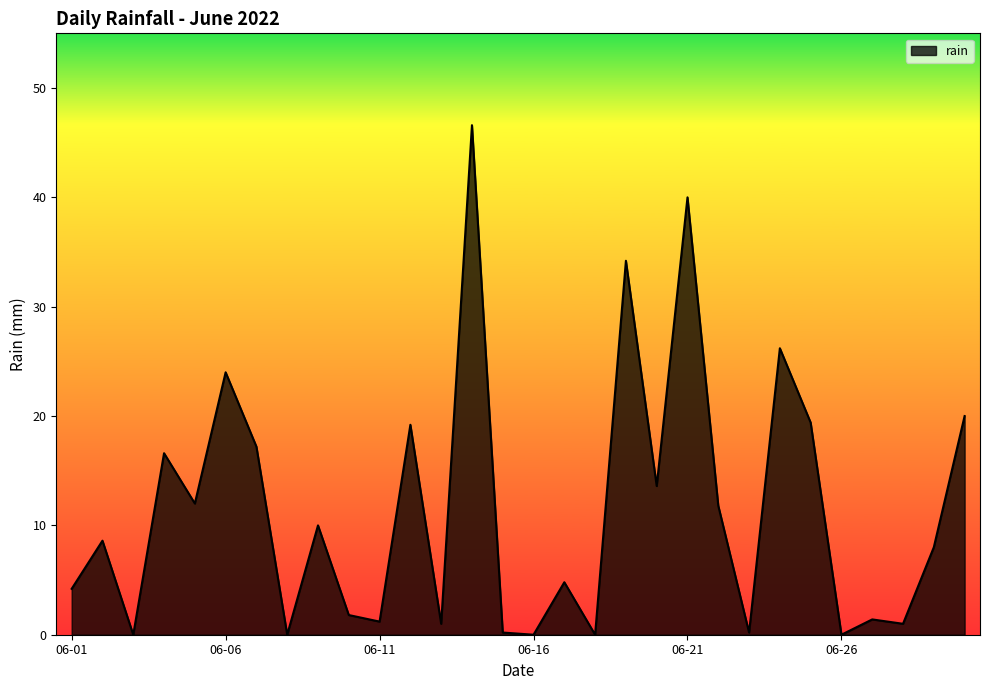

What is the average value?

11.4